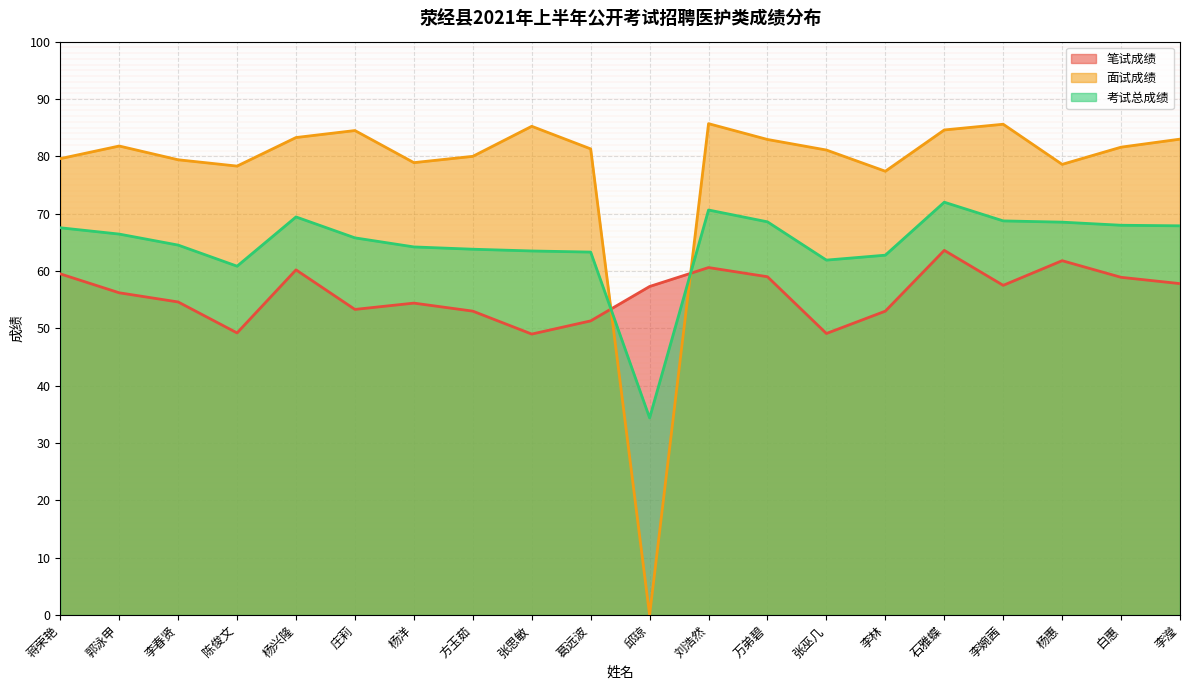

Count the number of data series in this chart.

3